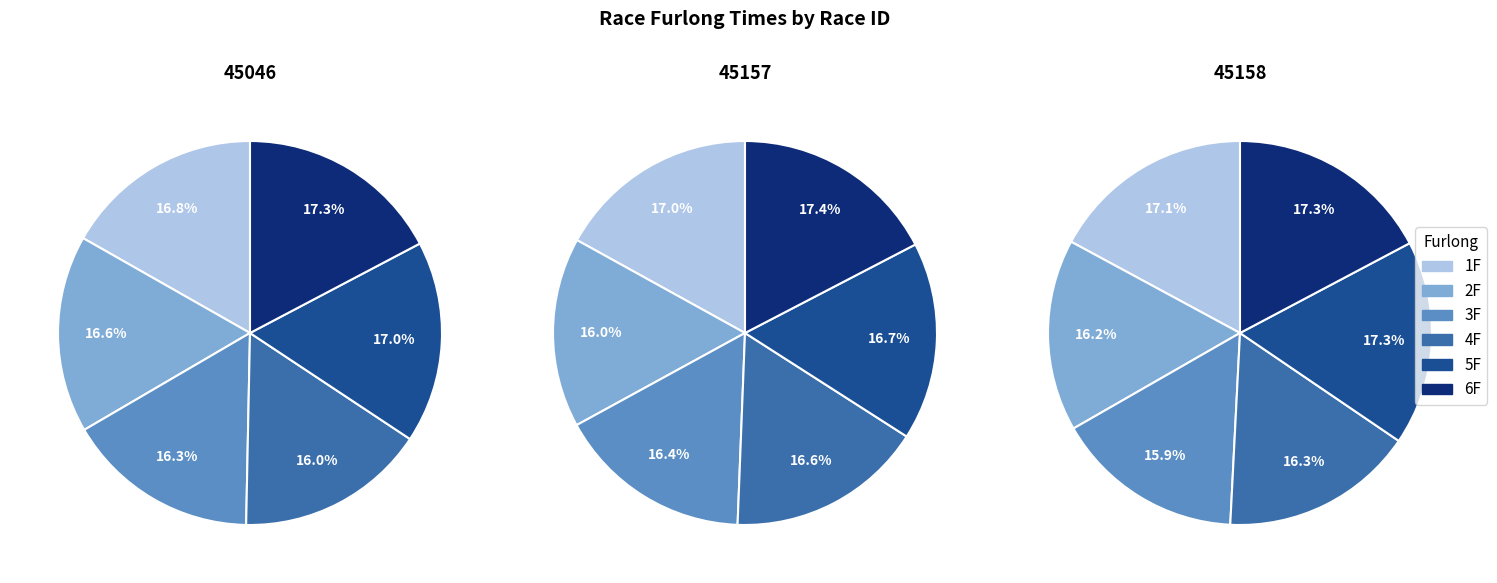

Which series has the widest spread of values?

2F